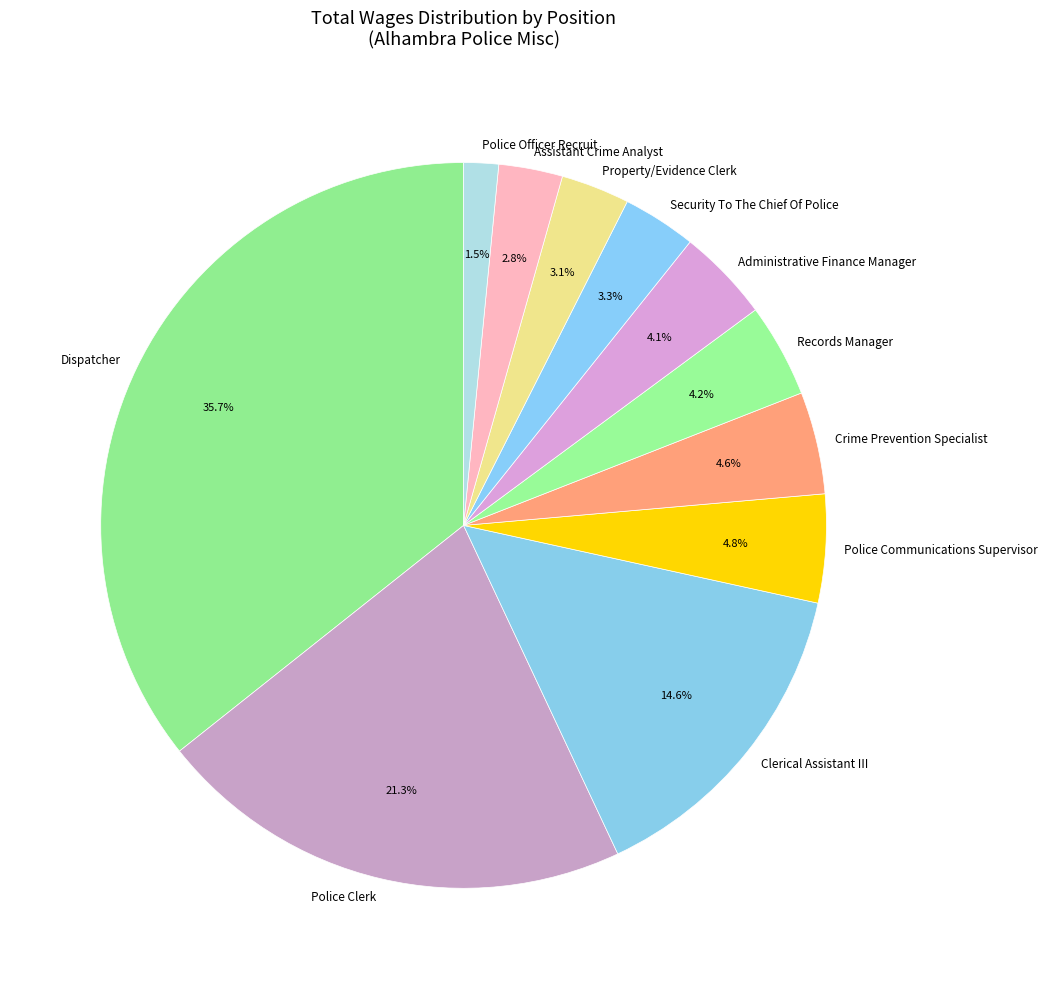

Is the sum of Police Officer Recruit and Dispatcher greater than half?

No